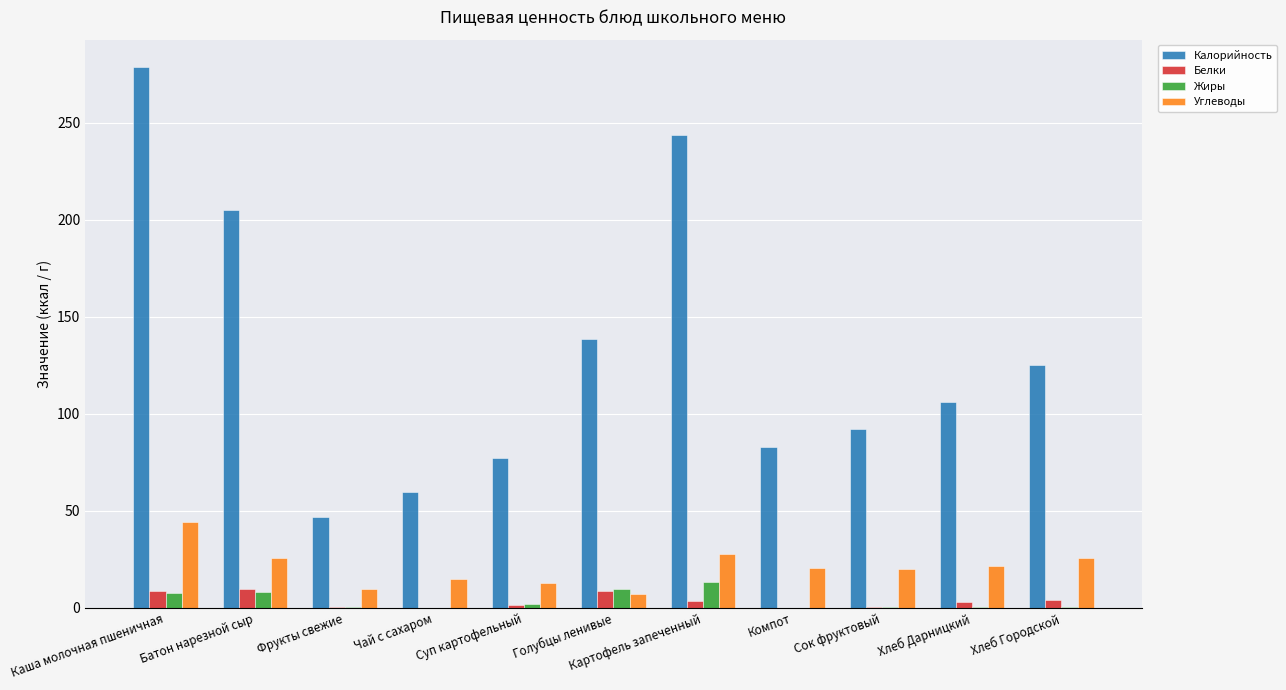

At which category is the sum across all series the highest?

Каша молочная пшеничная